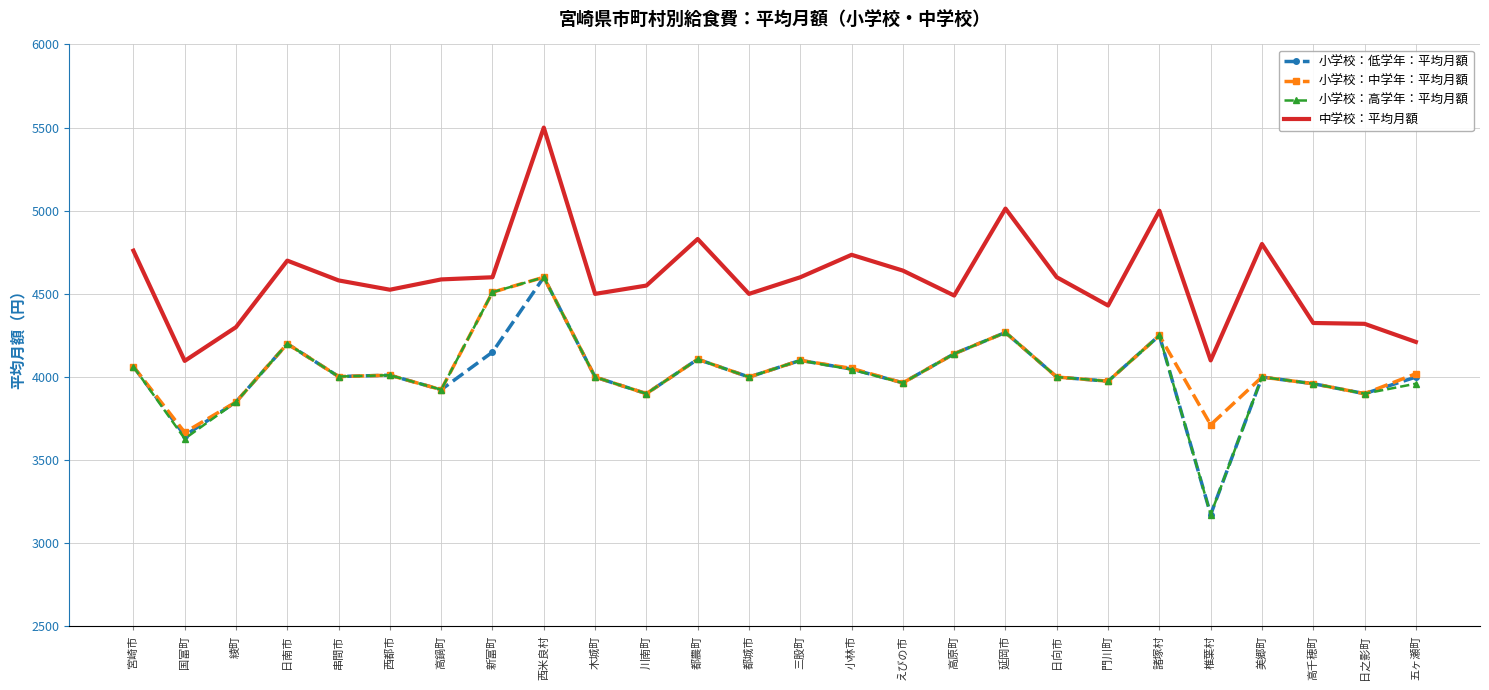

What is the difference between the highest and lowest values at 新富町?

450